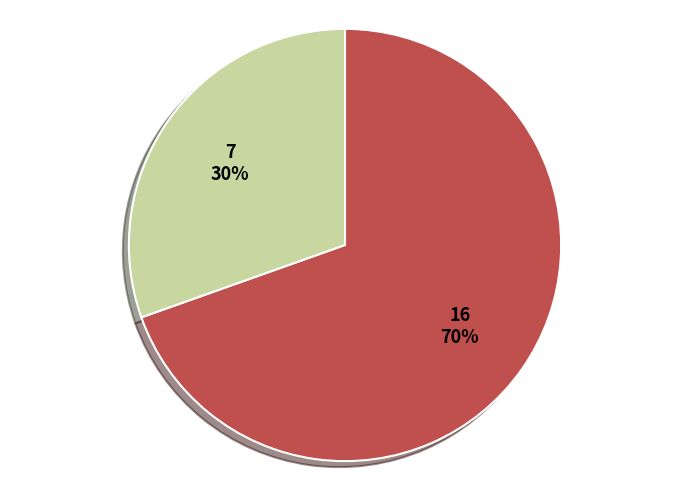

Does any single category account for the majority?

Yes